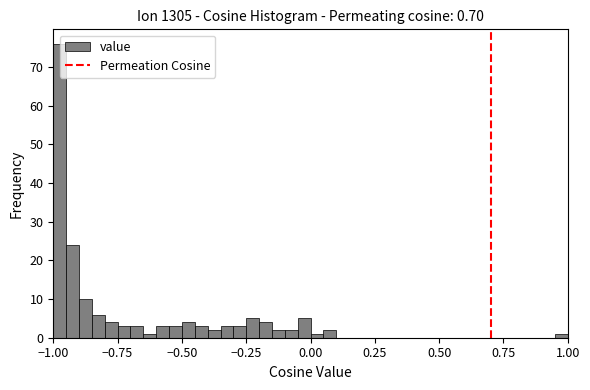

Read against the x-axis, roughly where is the centre of the tallest bar?

-0.95